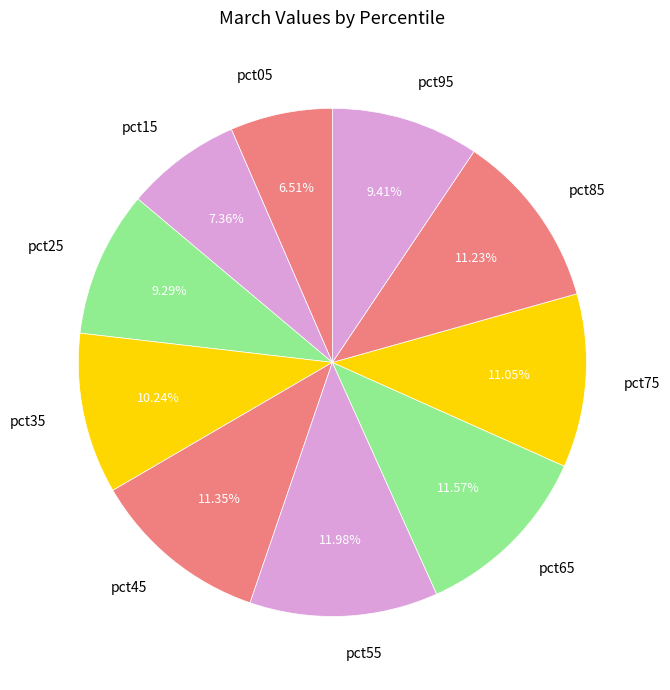

Count the number of slices in the pie.

10